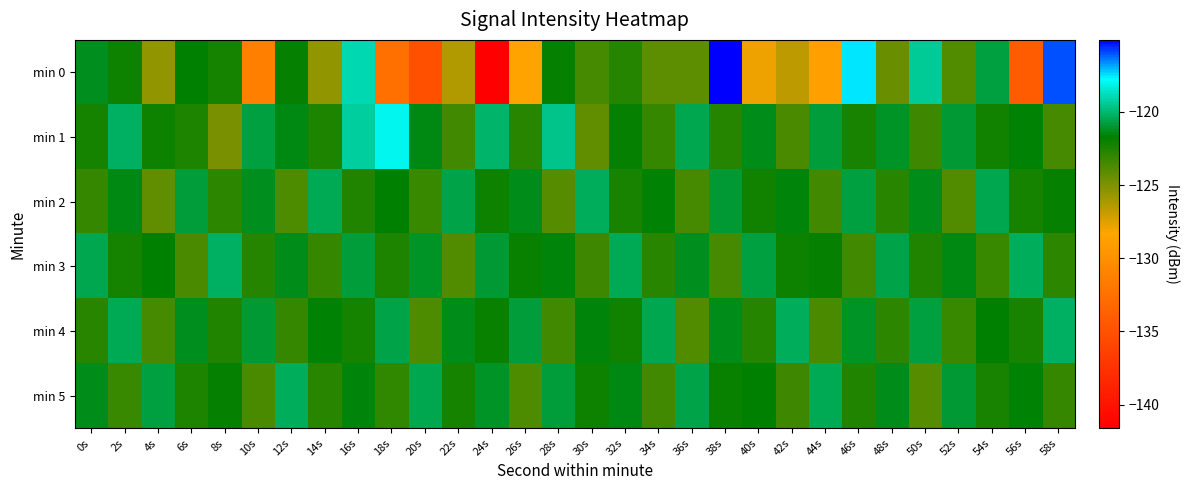

Which series has the largest total across all categories?

min 1